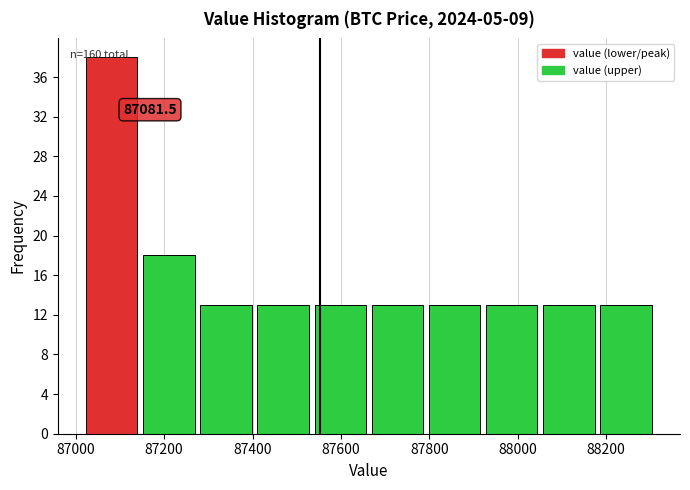

Over which range of the x-axis is the bar tallest?

87020 to 87140